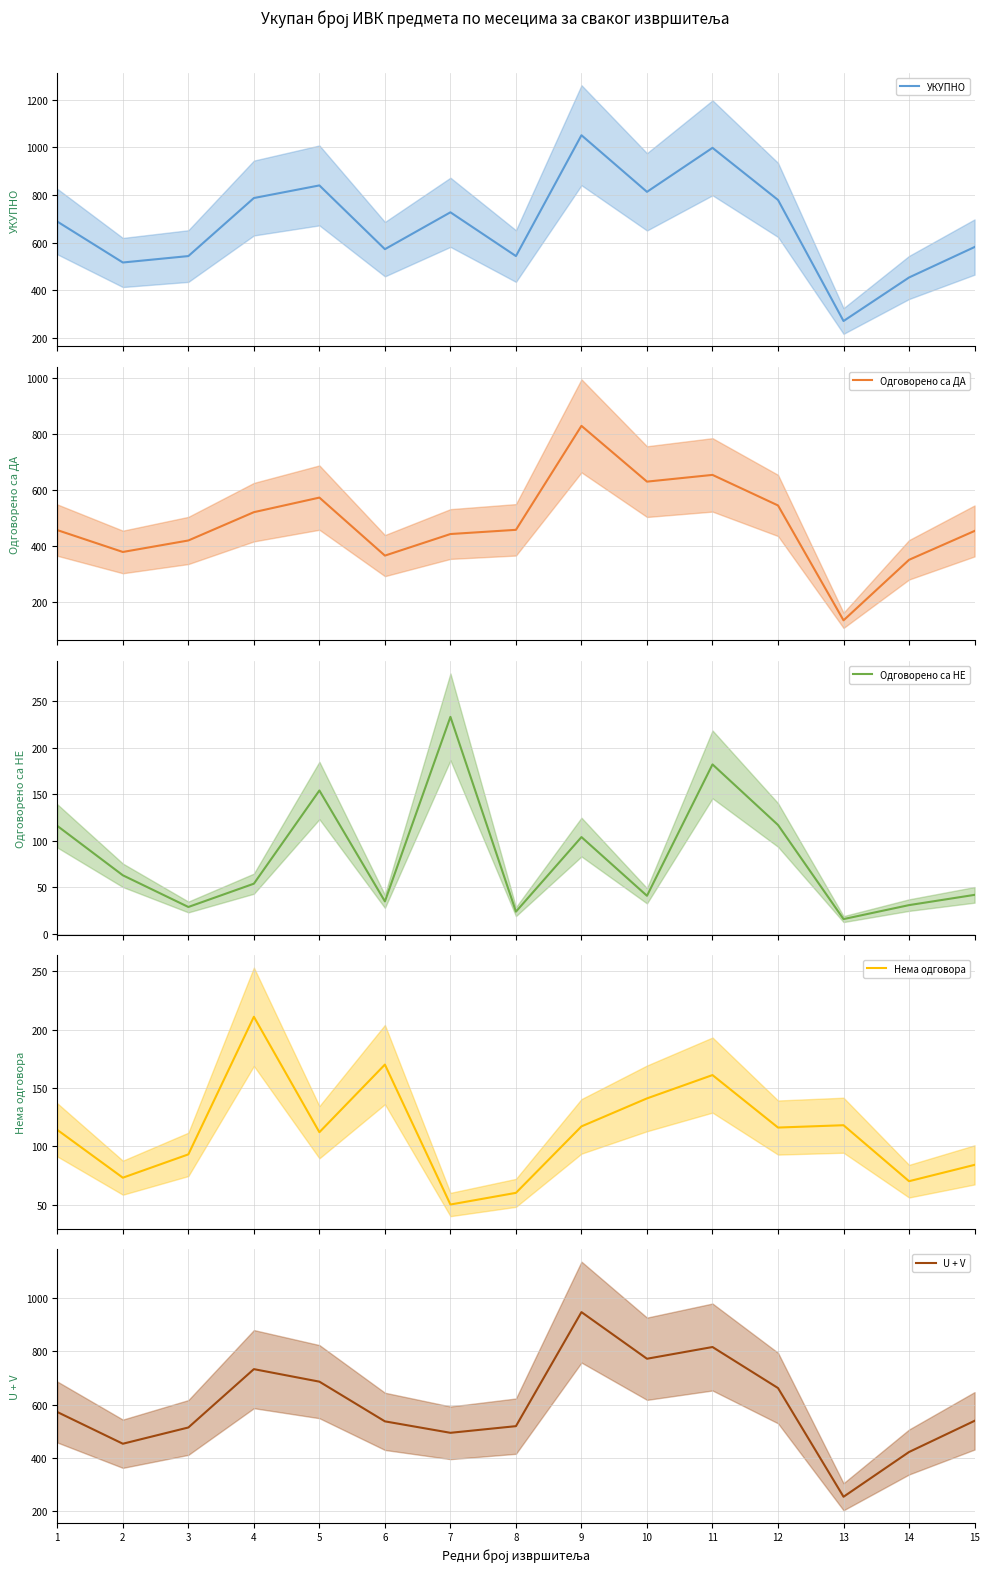

Which series has the largest total across all categories?

УКУПНО